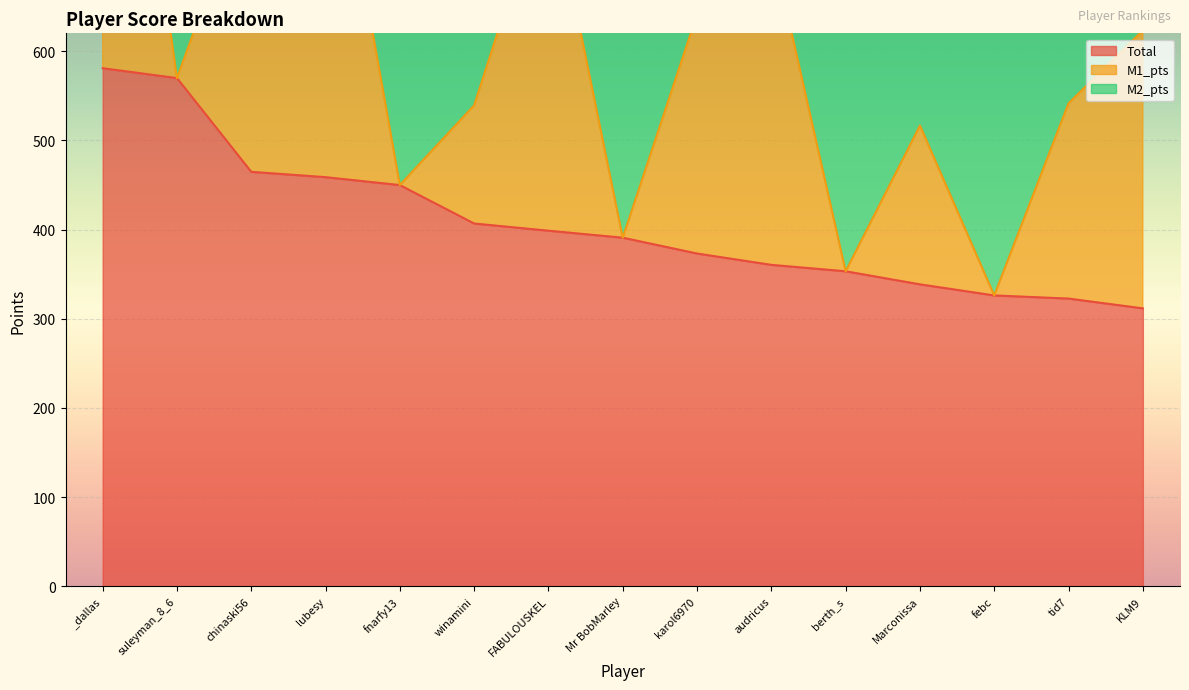

What is the difference between the M2_pts values at _dallas and karol6970?

105.1